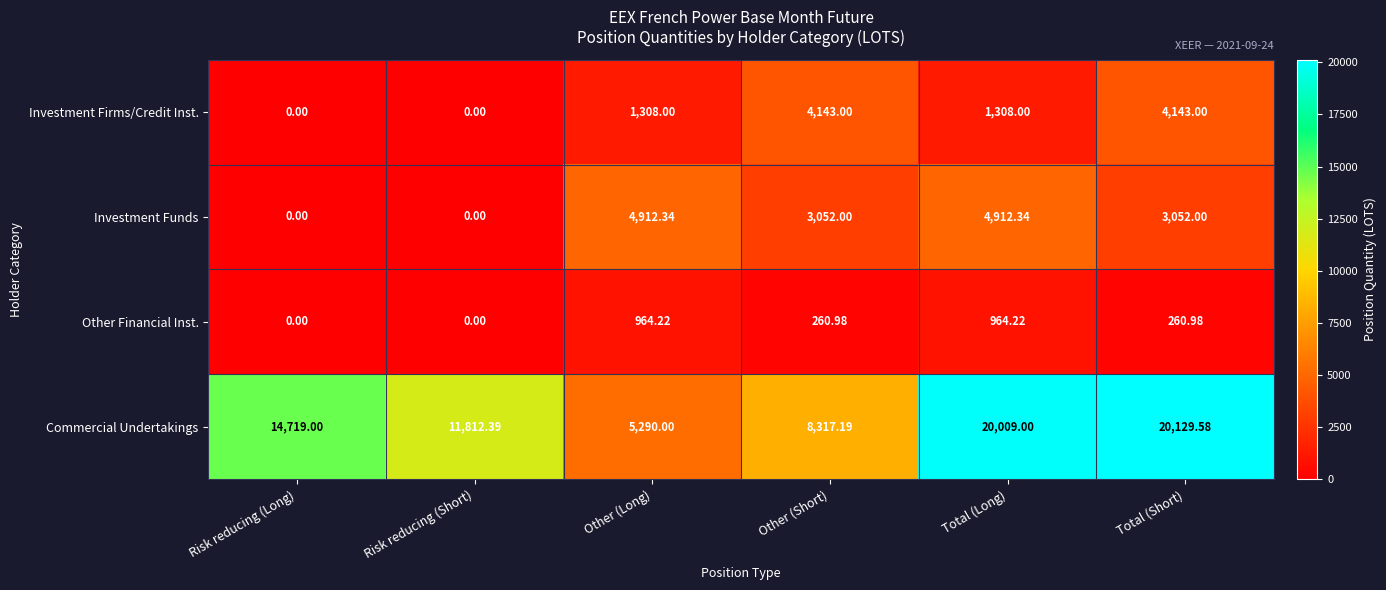

Which series has the widest spread of values?

Commercial Undertakings